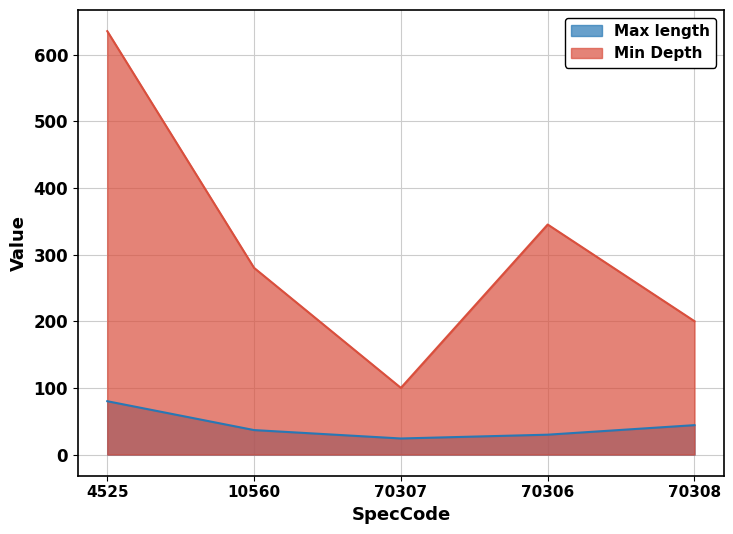

True or false: Min Depth and Max length cross at least once.

False